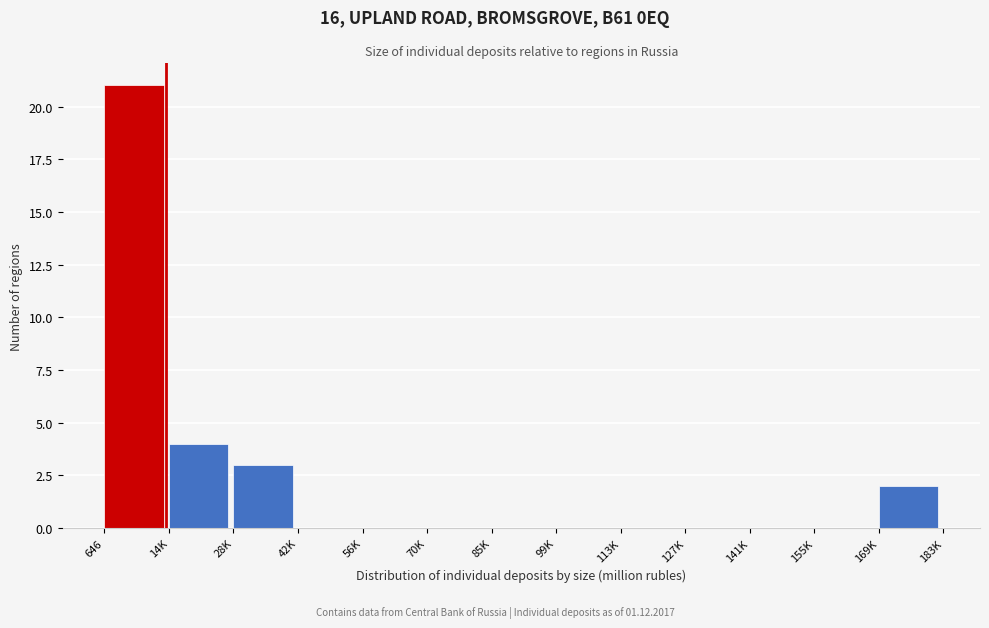

Reading right to left, extract all data points from this chart.

169K=2	155K=0	141K=0	127K=0	113K=0	99K=0	85K=0	70K=0	56K=0	42K=0	28K=3	14K=4	646=21